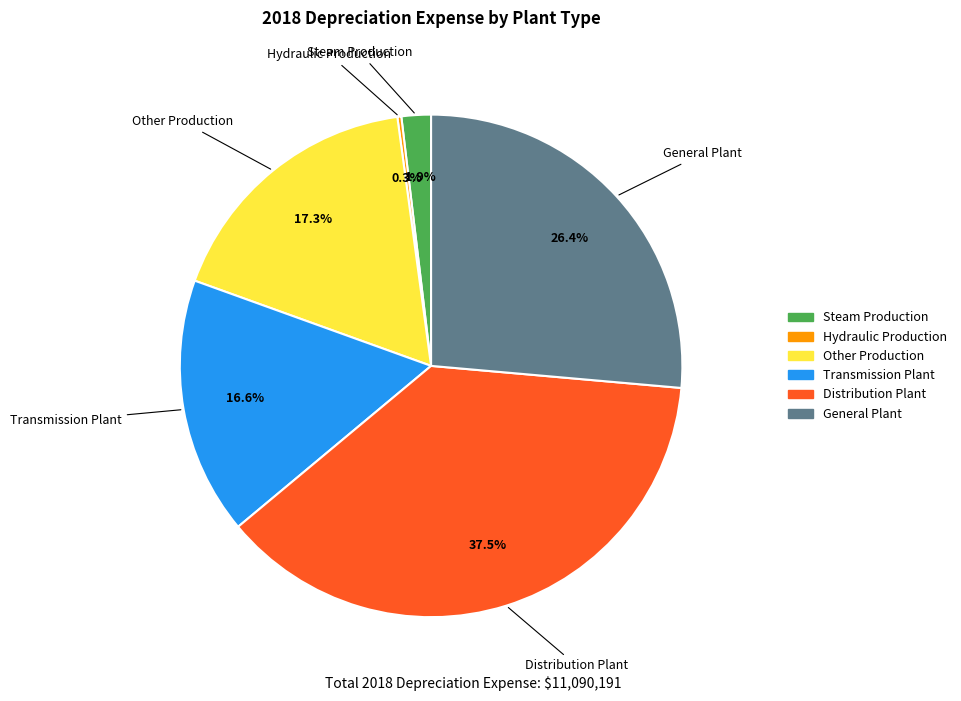

What is the ratio of the value at Steam Production to the value at Transmission Plant?

0.1